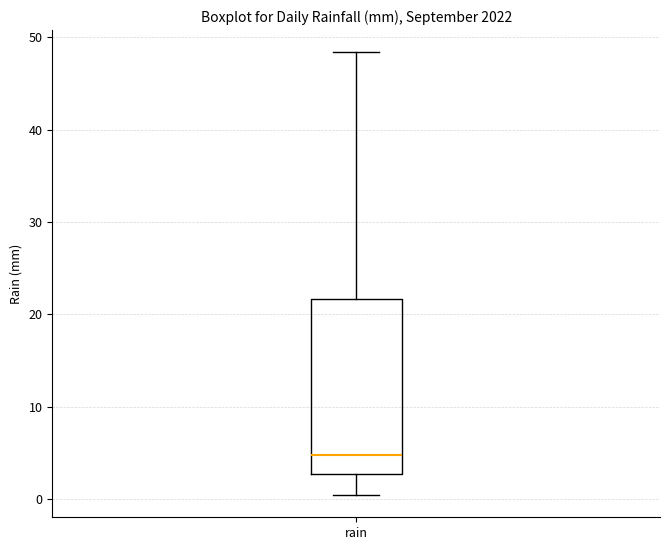

Where does the lower whisker of the box for rain end on the y-axis? The values are not printed on the chart, so give them approximately, as read against the axis.

0